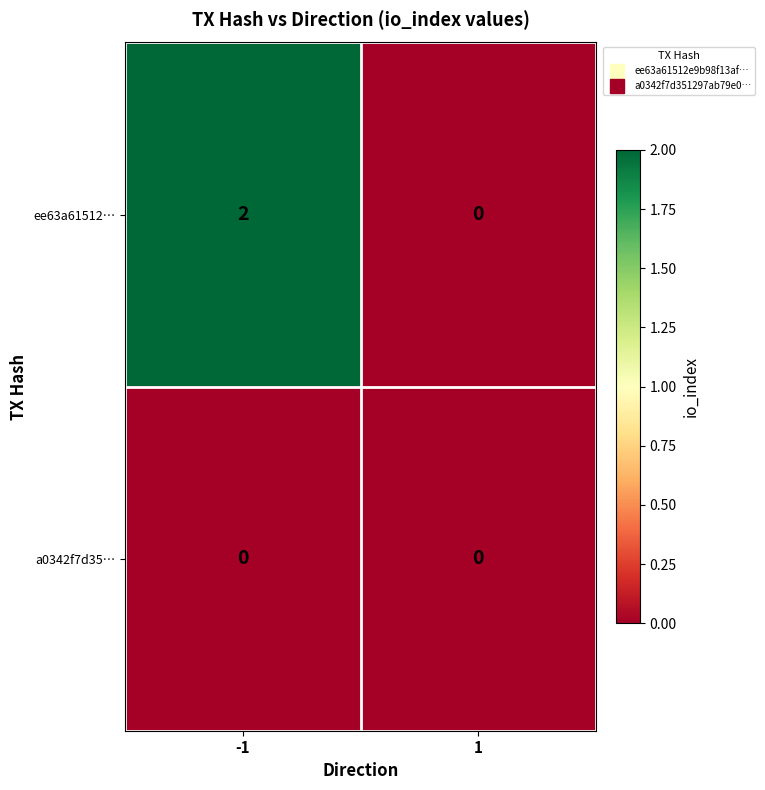

Reading left to right, list all the values displayed in this chart.

ee63a61512…: -1=2	1=0
a0342f7d35…: -1=0	1=0